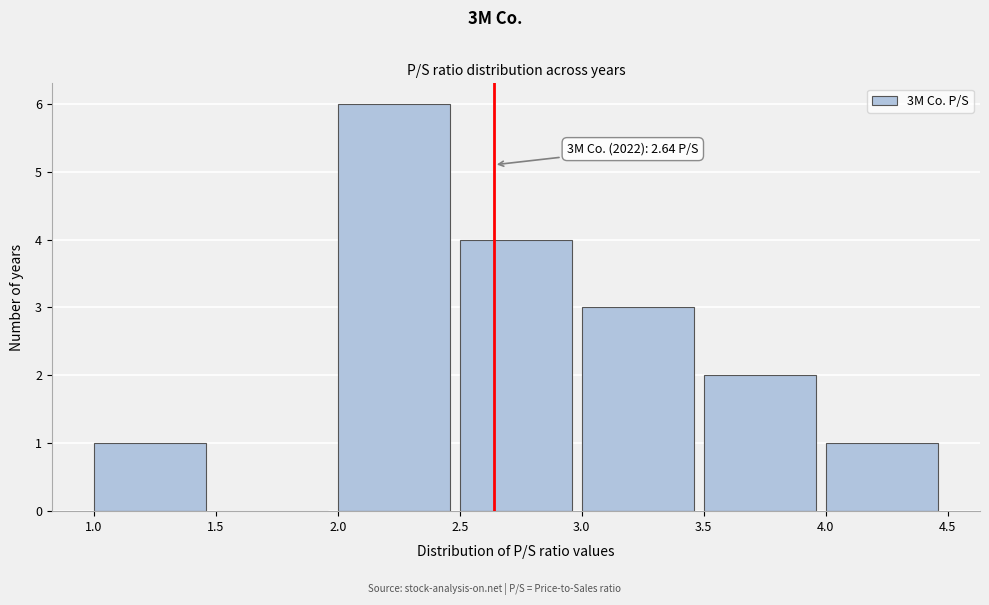

Which range on the x-axis has the tallest bar?

2.0 to 2.5